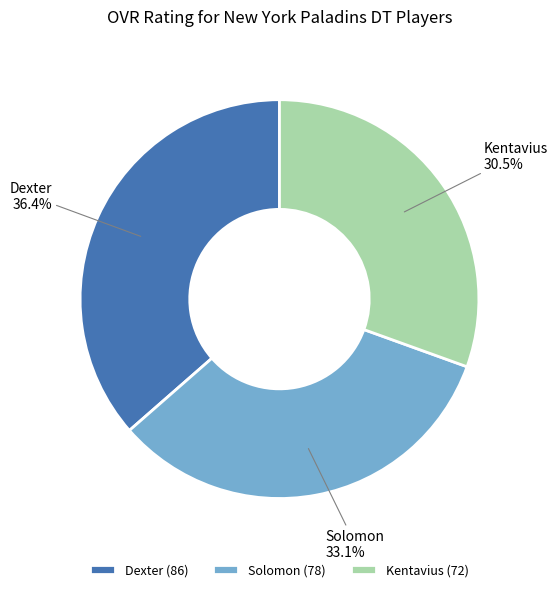

Which category has the smallest portion of the pie?

Kentavius